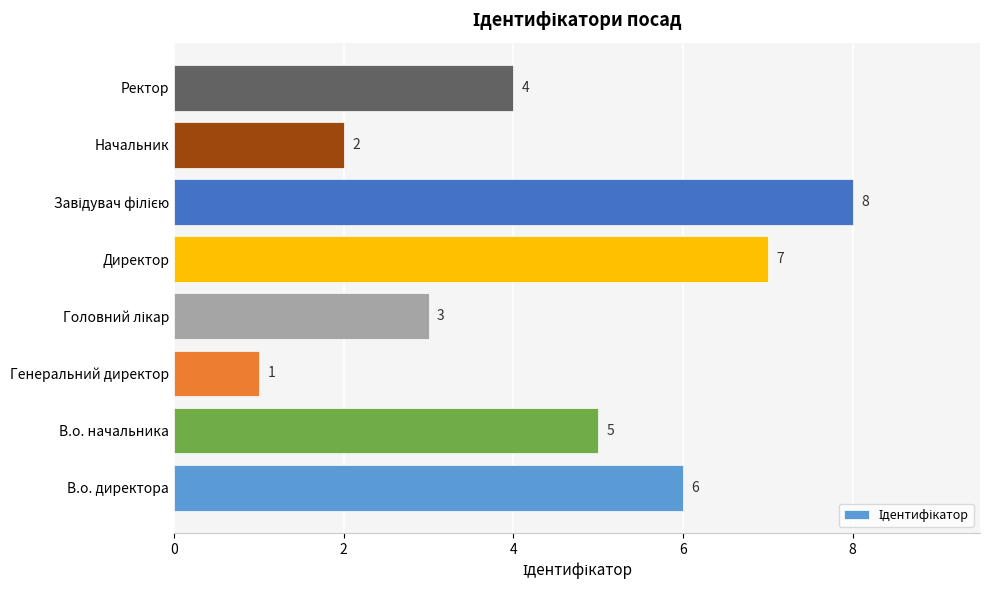

What is the ratio of the value at В.о. начальника to the value at Начальник?

2.5